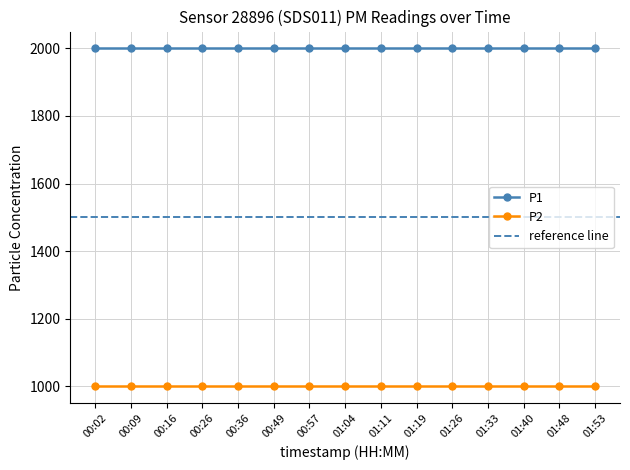

True or false: P1 and P2 cross at least once.

False